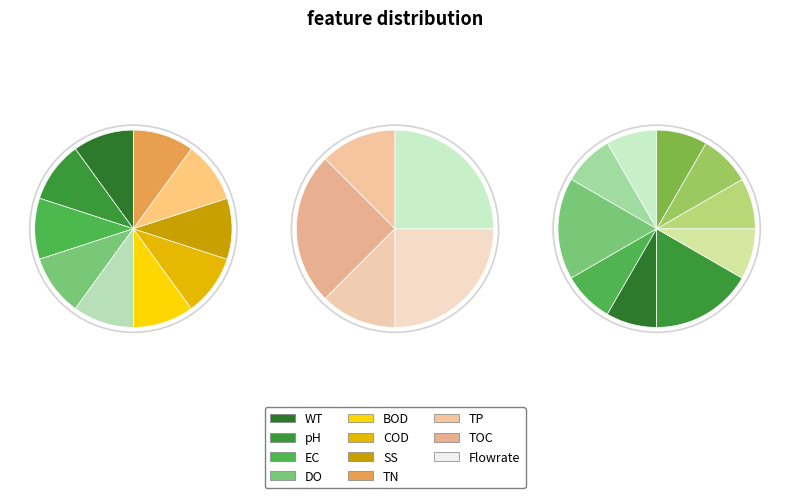

Combined, do 13 and 11 account for over 50%?

No